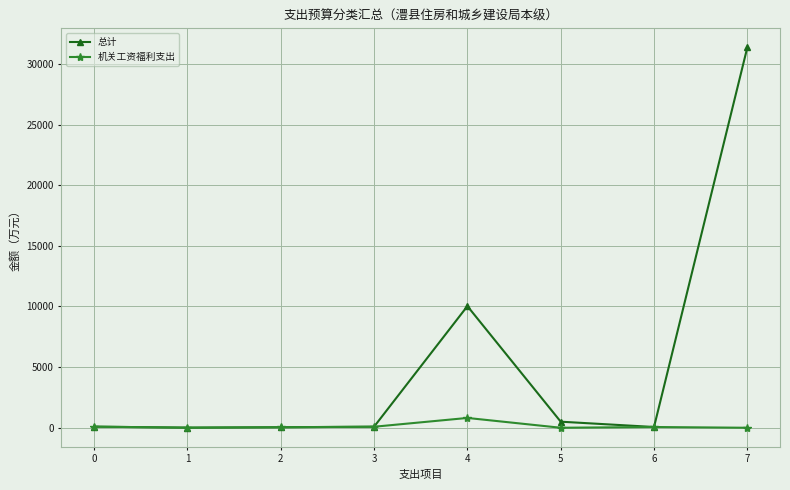

True or false: 机关工资福利支出 has more than 0 points higher than both neighbors.

True